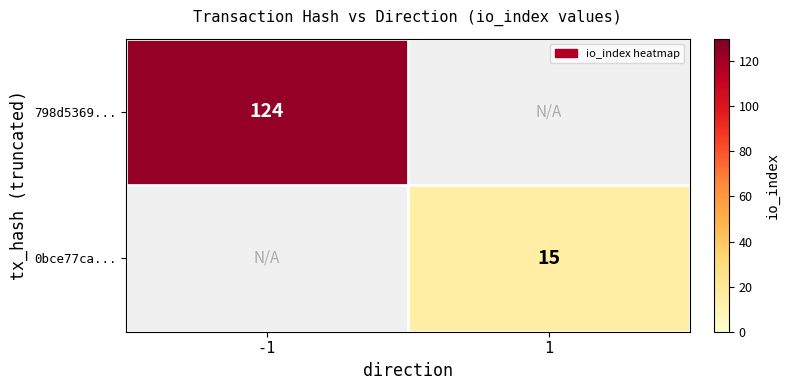

The value of 0bce77ca... at 1 is 9.6. True or false?

False